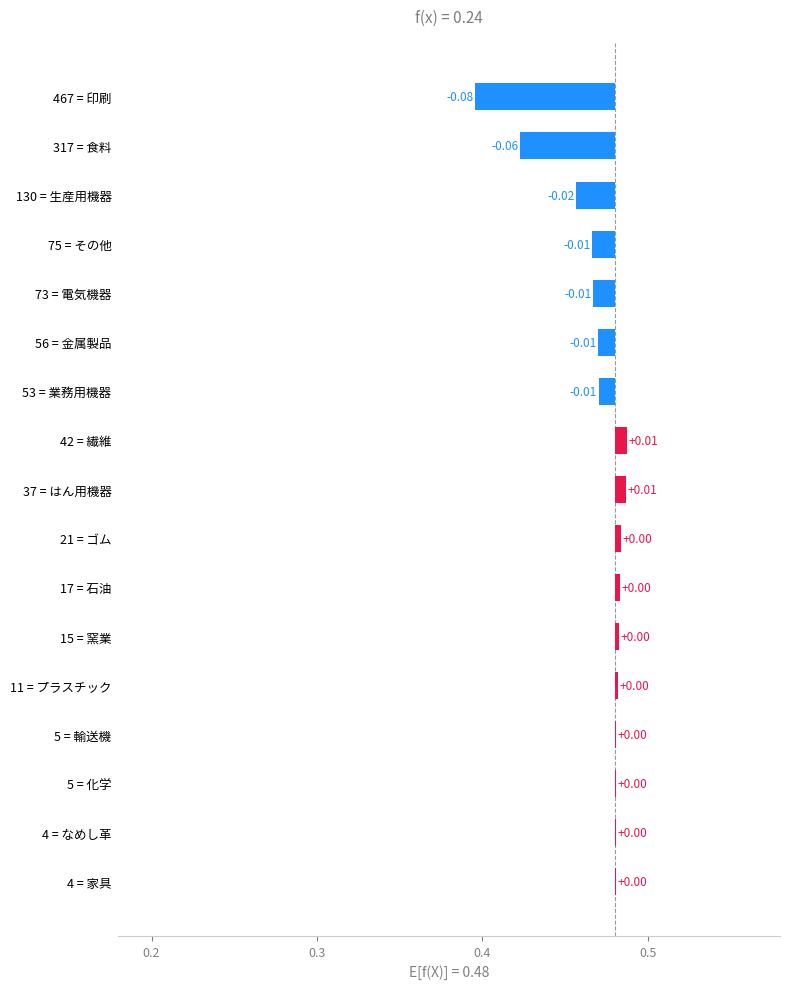

The value at 130 = 生産用機器 is 0.0. True or false?

True